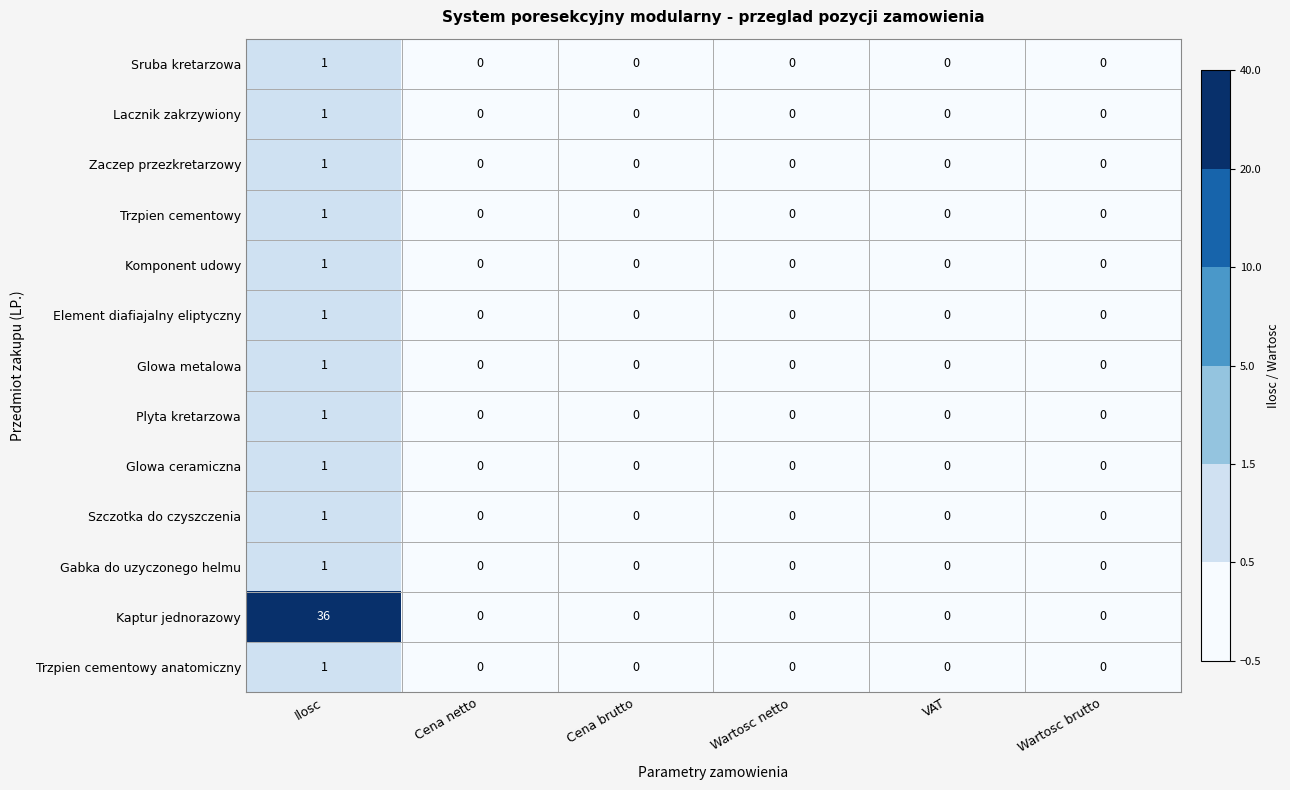

Which series has the largest range (max minus min)?

Kaptur jednorazowy